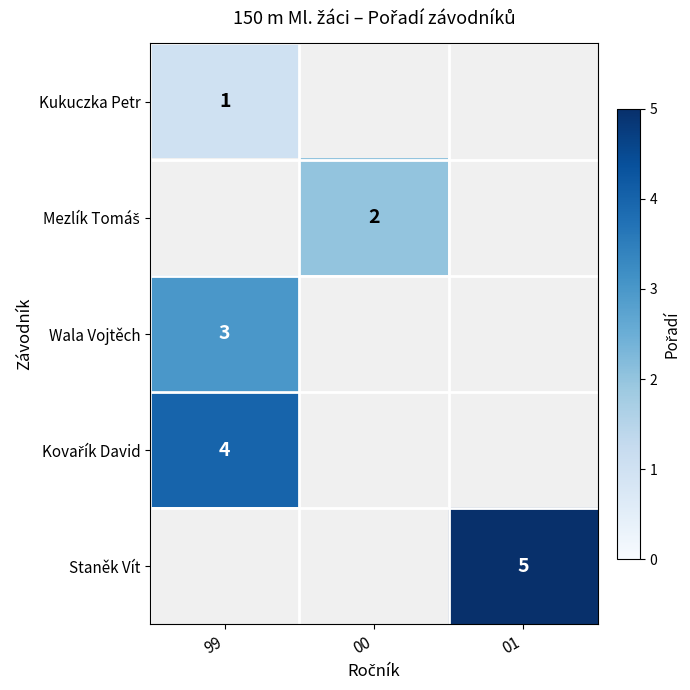

The Wala Vojtěch series shows 5 at 99. True or false?

False